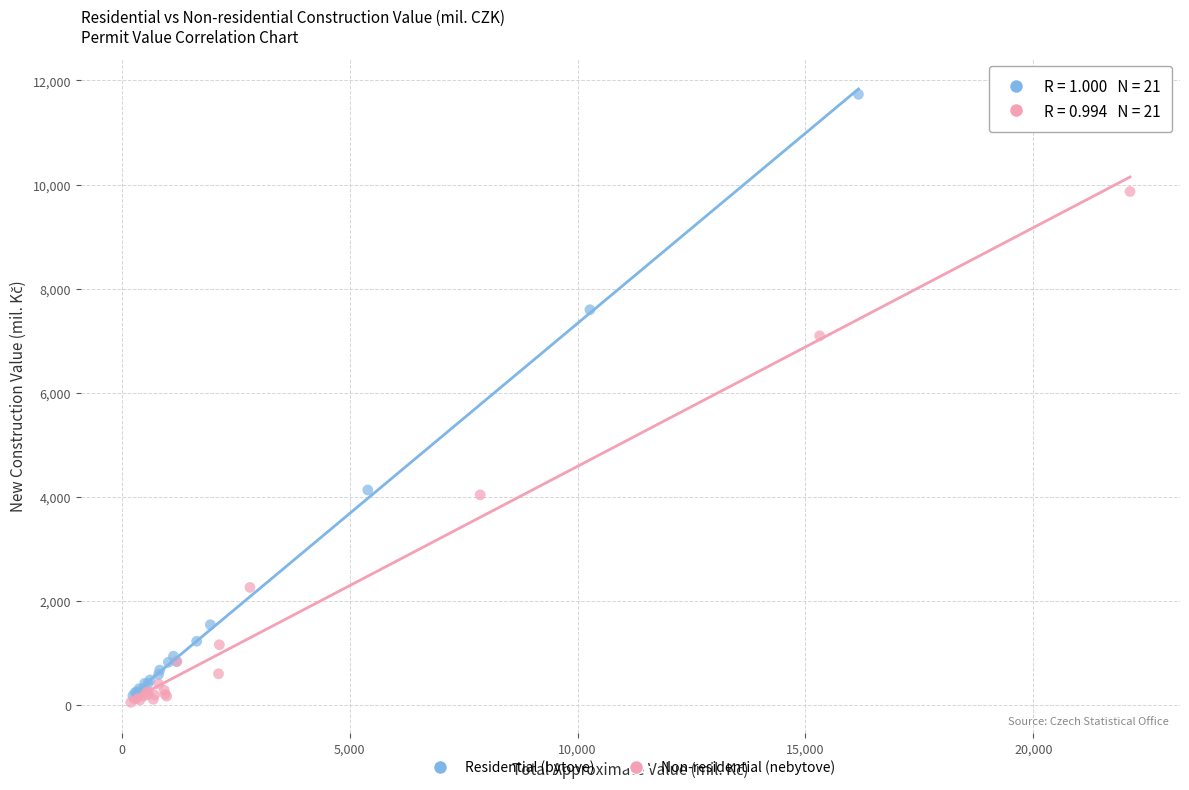

What are all the series names shown in the legend?

Residential (bytove), Non-residential (nebytove)